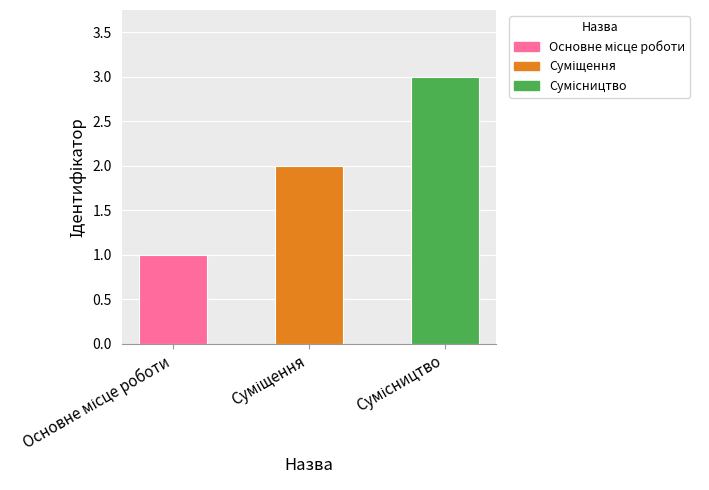

What is the greatest value displayed?

3